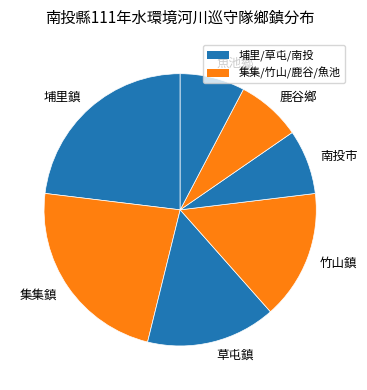

Which has a higher value, 鹿谷鄉 or 埔里鎮?

埔里鎮